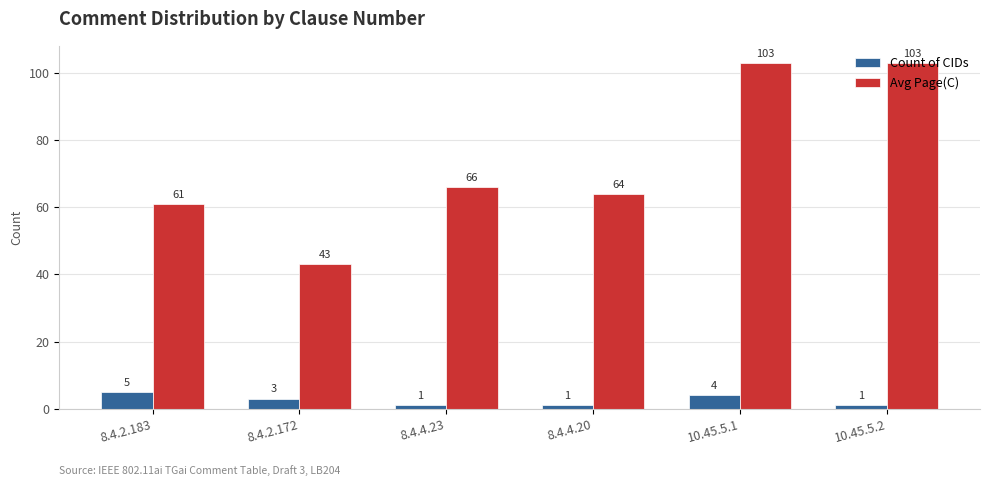

List the series in order of their peak value, lowest first.

Count of CIDs, Avg Page(C)